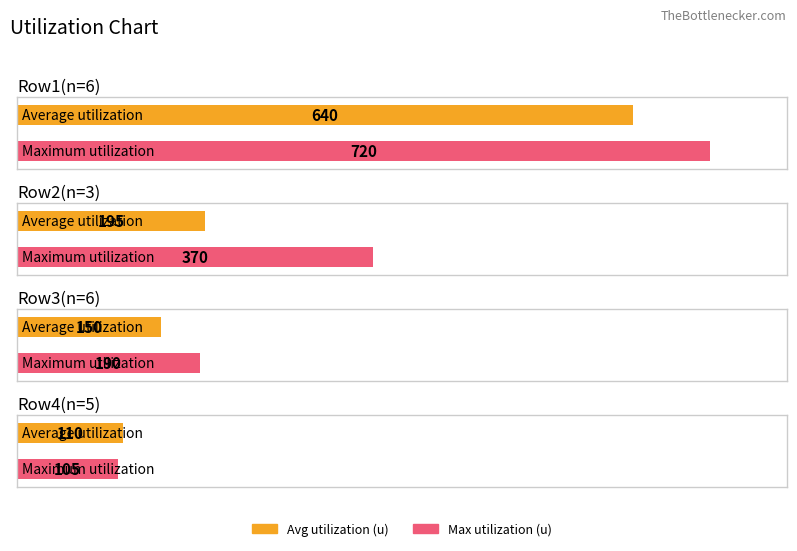

Does the chart contain any negative values?

No